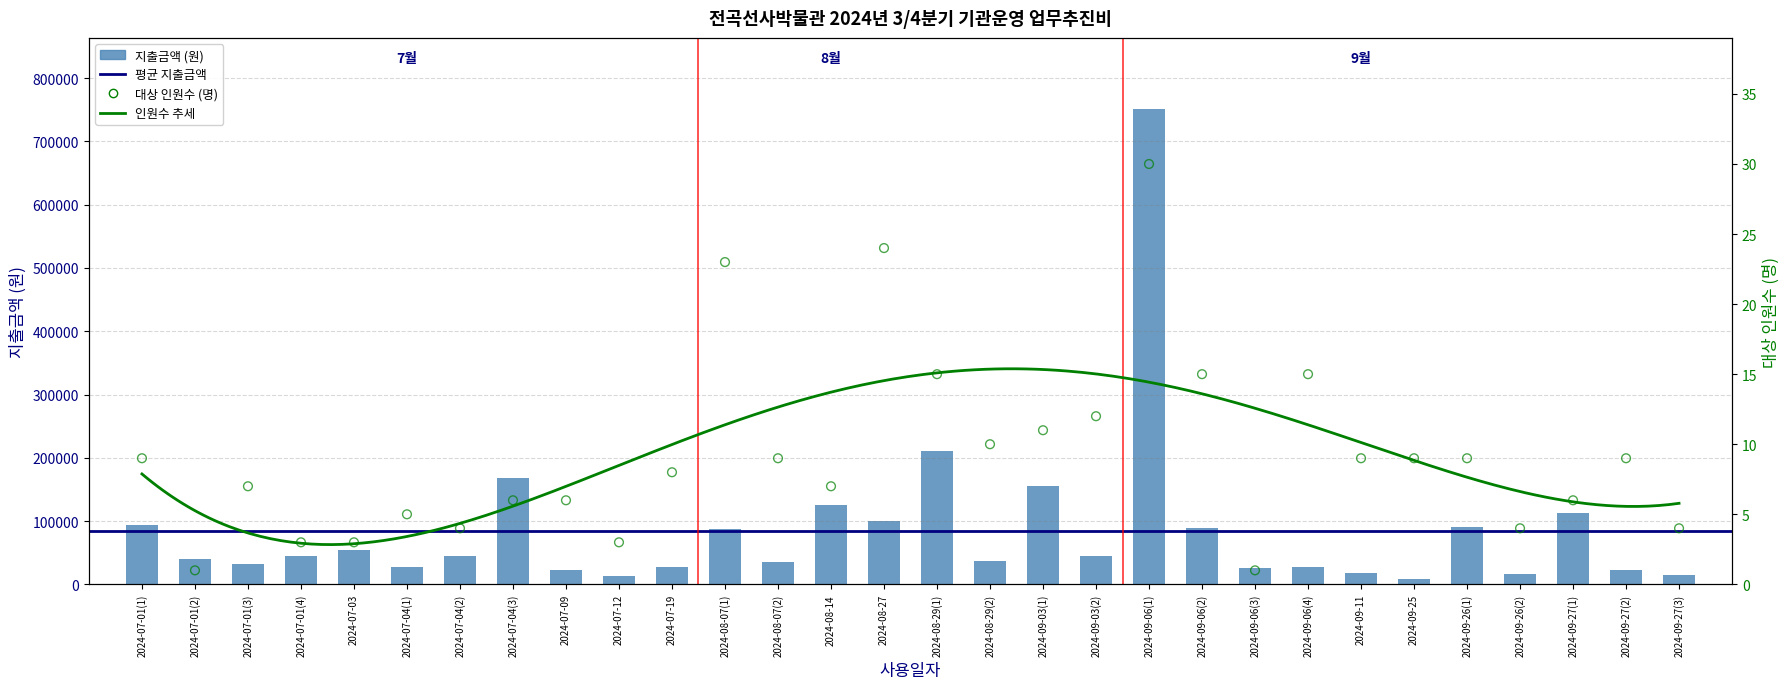

At how many categories does at least one series exceed 680952?

1